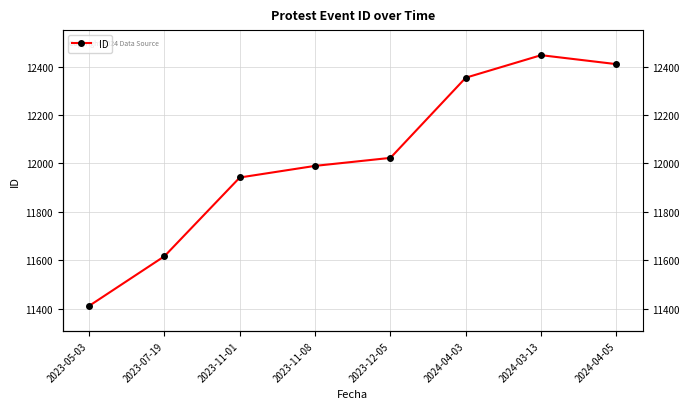

How many interior local peaks (higher than both neighbors) does the data have?

1